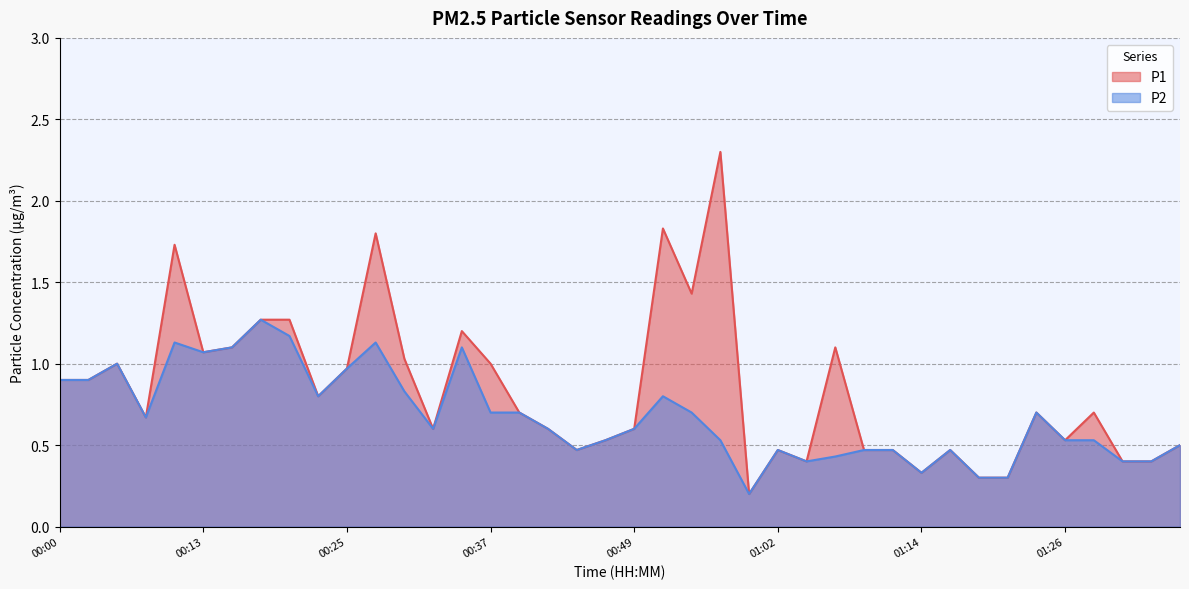

What is the sum of the P1 values at 01:26 and 00:03?

1.4